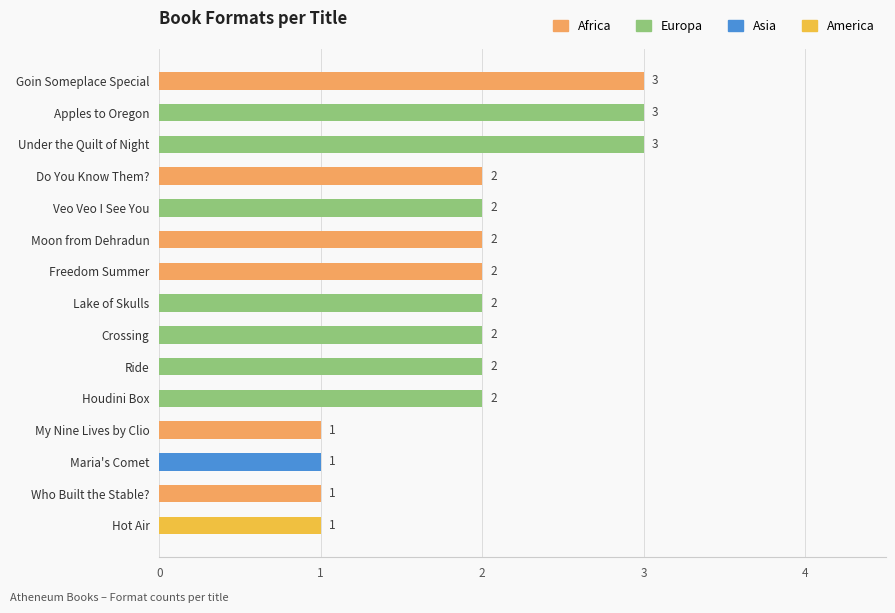

What is the maximum value shown in the chart?

3